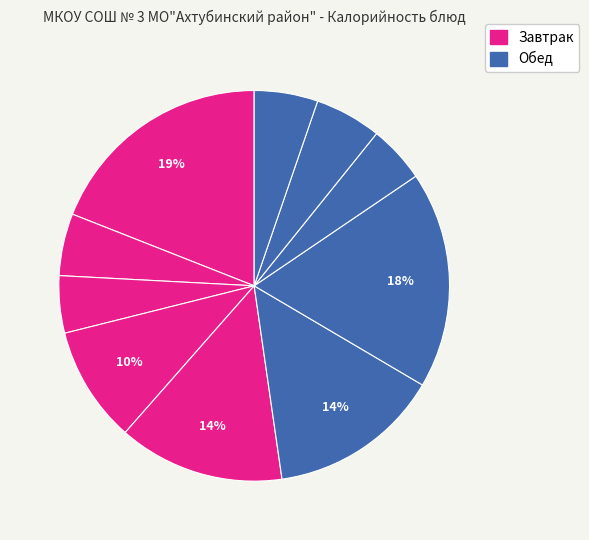

Count the number of slices in the pie.

10